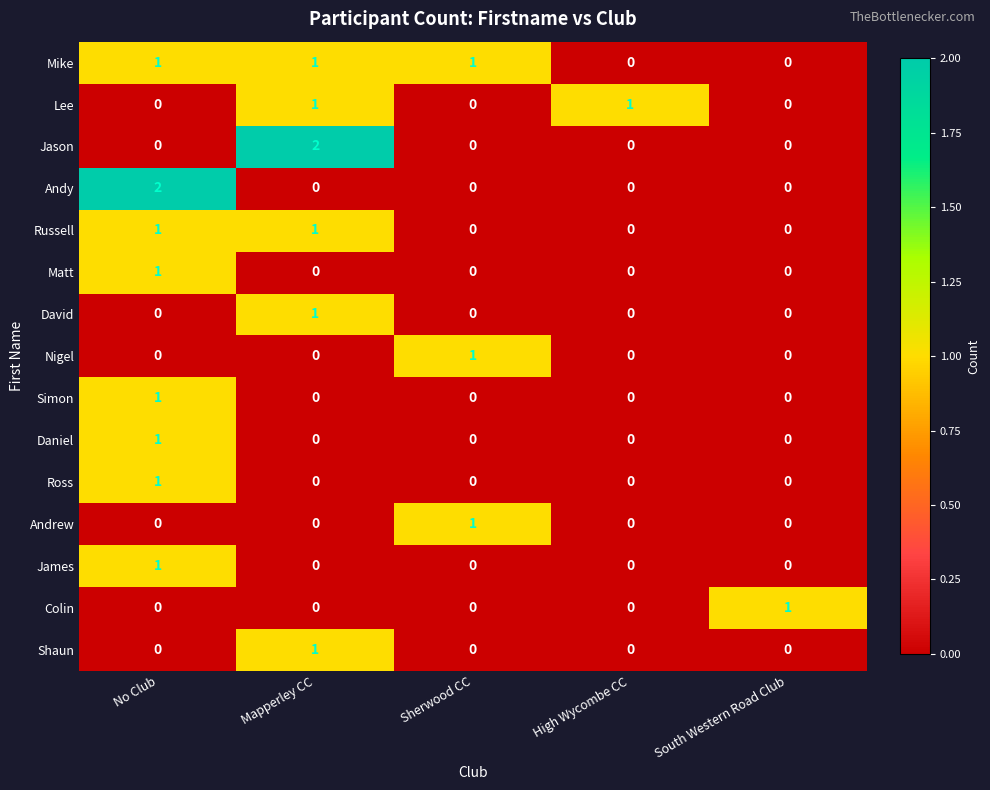

The value of James at No Club is 1. True or false?

True